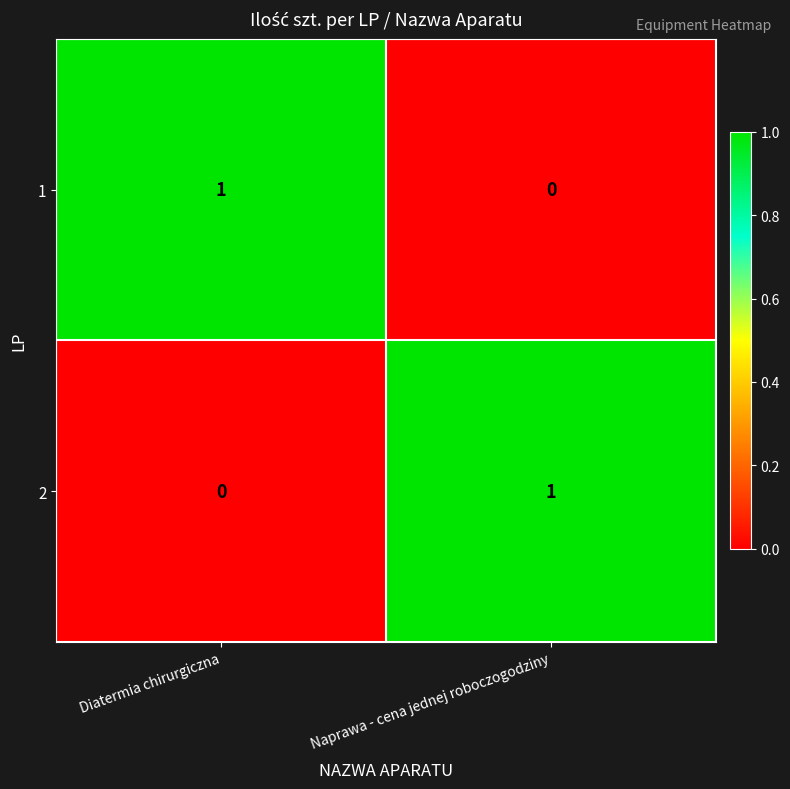

Reading right to left, what are all the values shown in this chart?

1: Naprawa - cena jednej roboczogodziny=0	Diatermia chirurgiczna=1
2: Naprawa - cena jednej roboczogodziny=1	Diatermia chirurgiczna=0